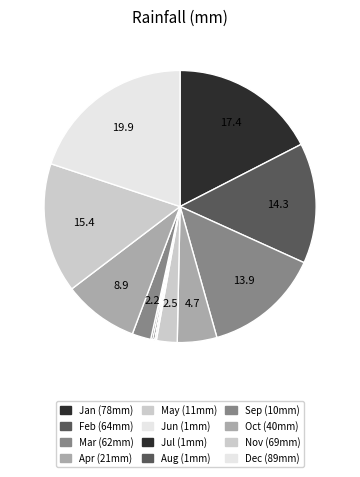

What is the change in value from Mar to Aug?

-61